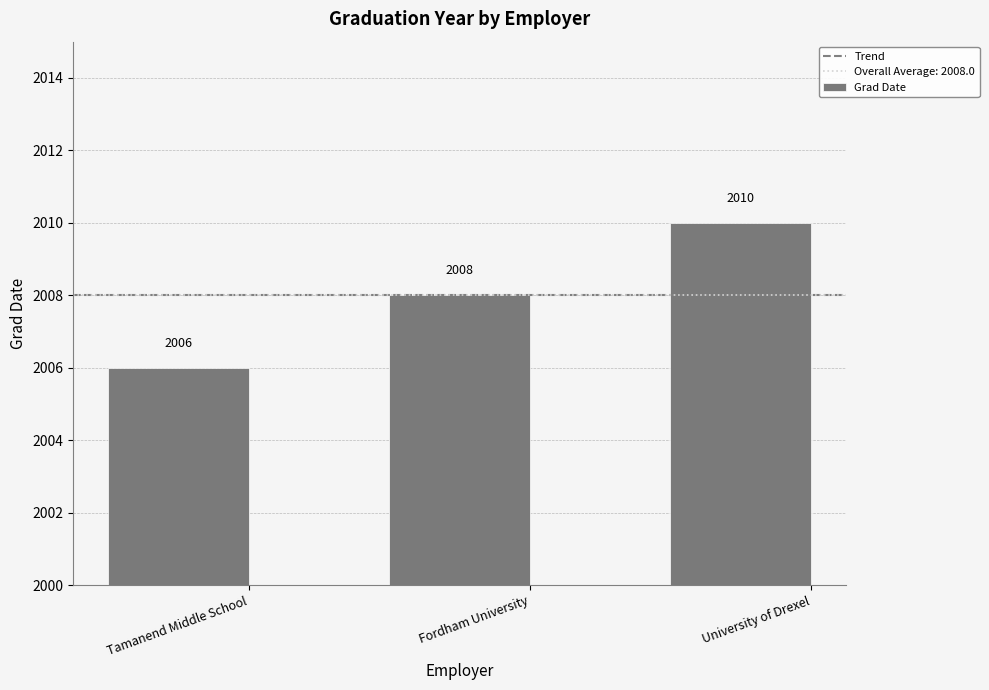

What is the sum of the values at University of Drexel and Fordham University?

4018